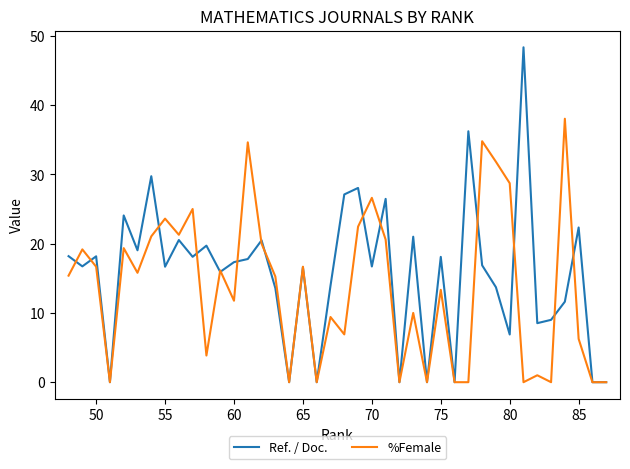

In %Female, how many points are lower than both neighbors (excluding endpoints)?

12